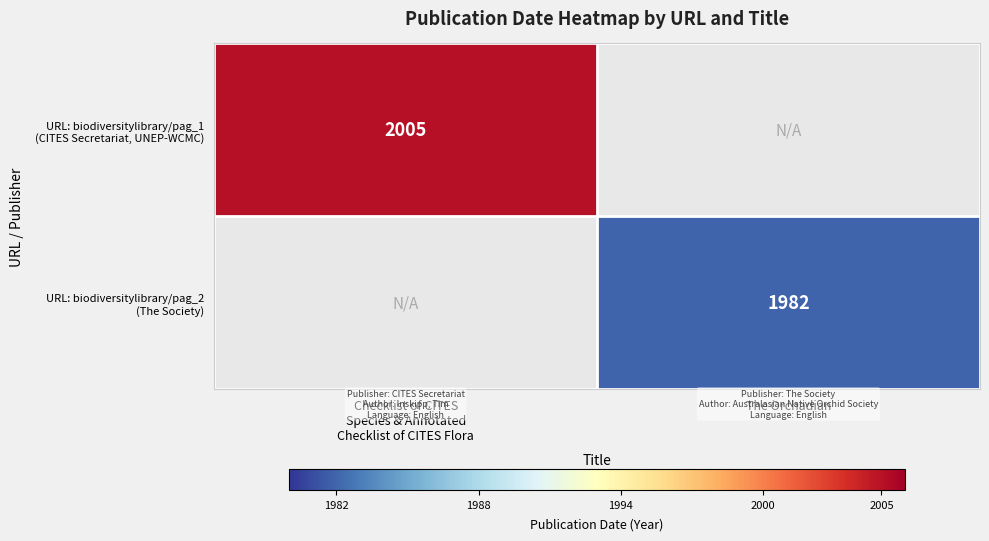

At which label does URL: biodiversitylibrary/pag_1 (CITES Secretariat, UNEP-WCMC) reach its peak?

Checklist of CITES Species & Annotated Checklist of CITES Flora